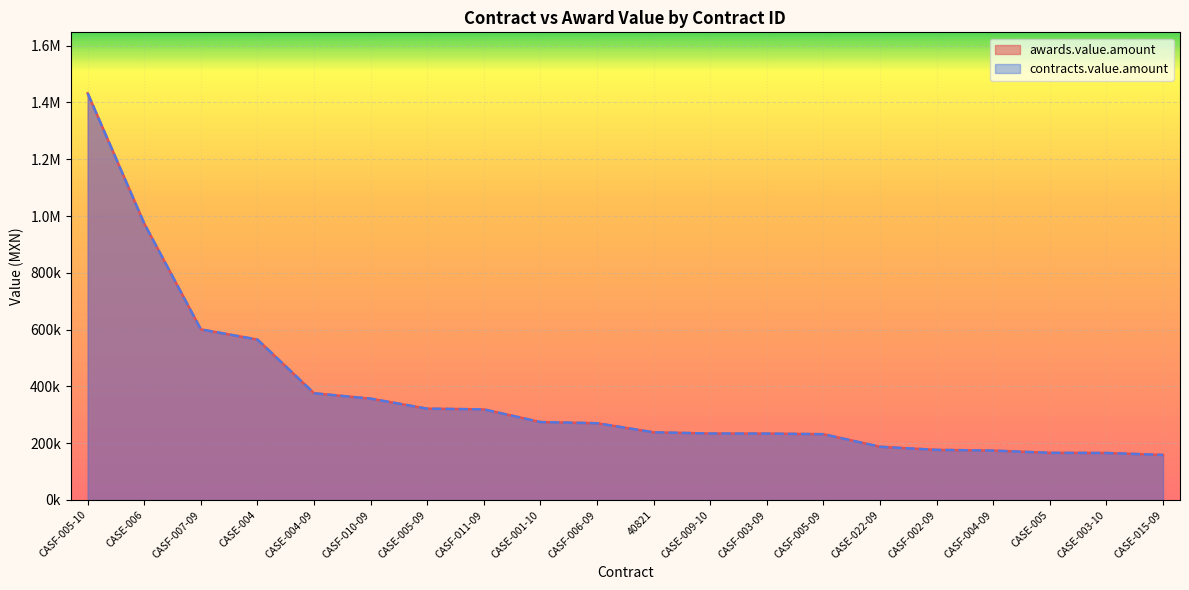

True or false: contracts.value.amount and awards.value.amount cross at least once.

False